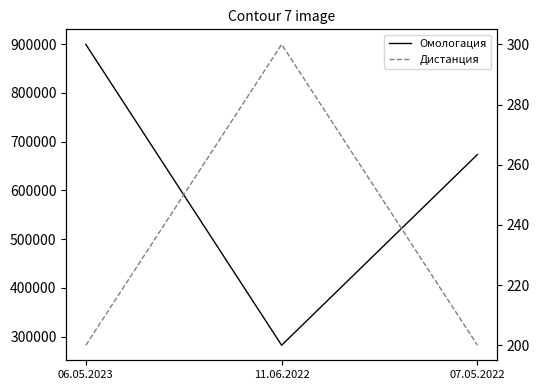

Reading left to right, extract all data points from this chart.

Омологация: 06.05.2023=899795	11.06.2022=282081	07.05.2022=673666
Дистанция: 06.05.2023=200	11.06.2022=300	07.05.2022=200